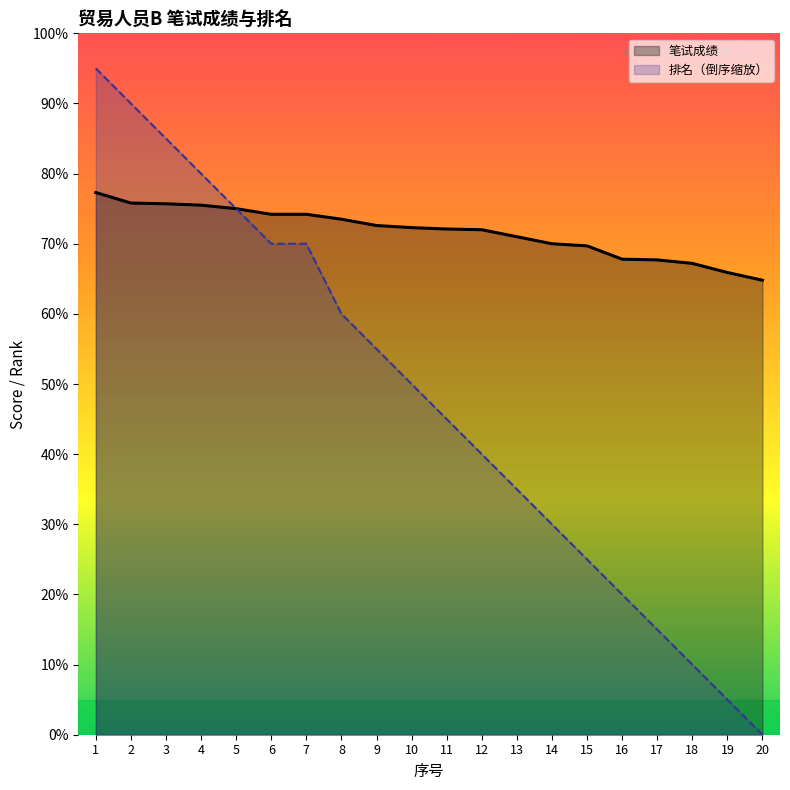

The value of 笔试成绩 at 7 is 74.2. True or false?

True